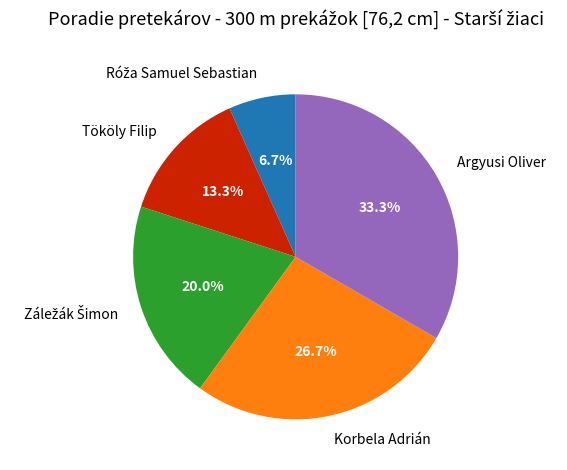

How many segments does this pie chart have?

5